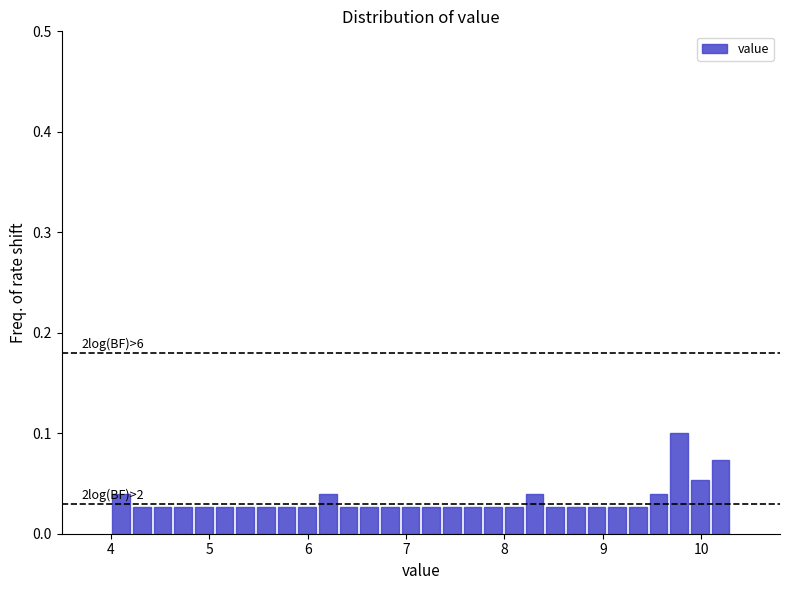

Around what value on the x-axis is the tallest bar? Give the approximate position of its centre, as read against the axis.

9.8